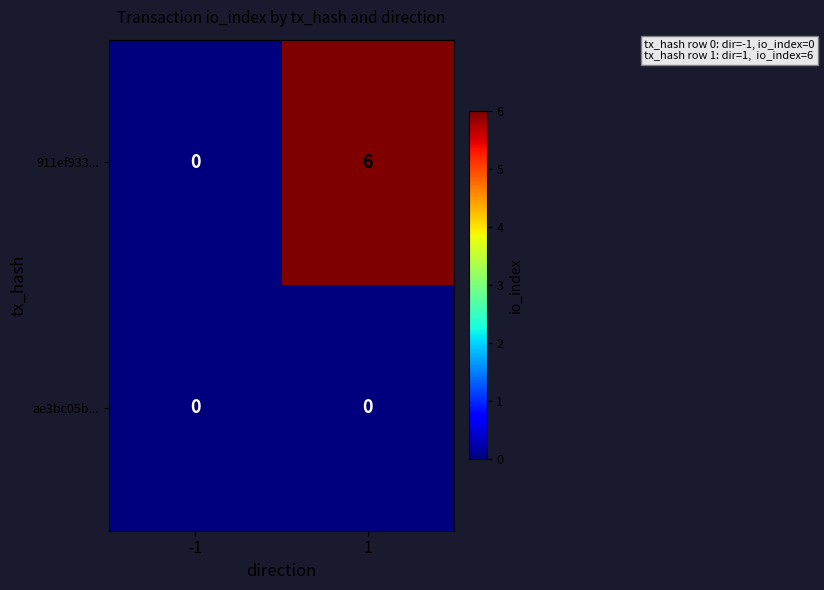

Between -1 and 1, which series saw the biggest shift?

911ef933...